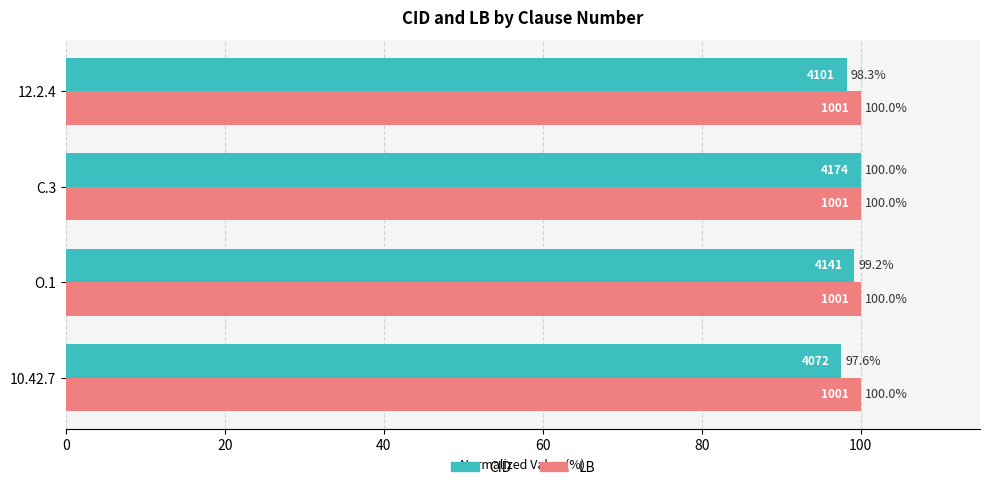

Which series has the widest spread of values?

CID